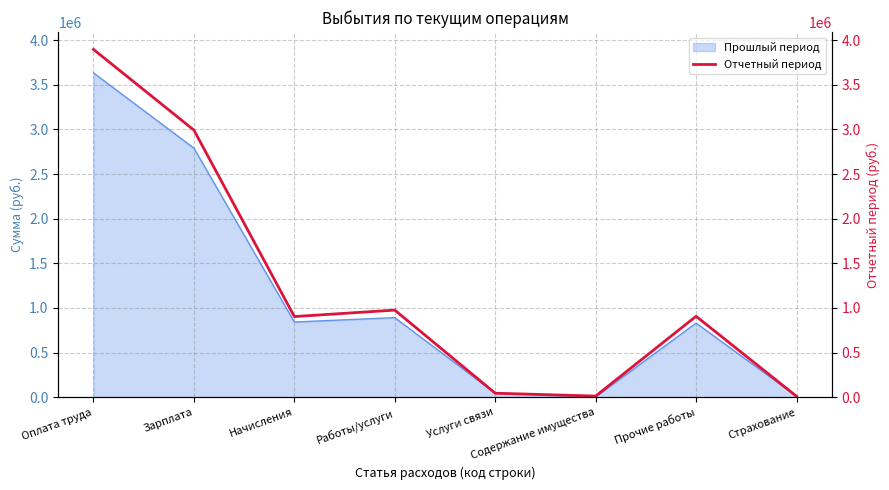

Is it true that the value at Начисления is 903693.2?

True